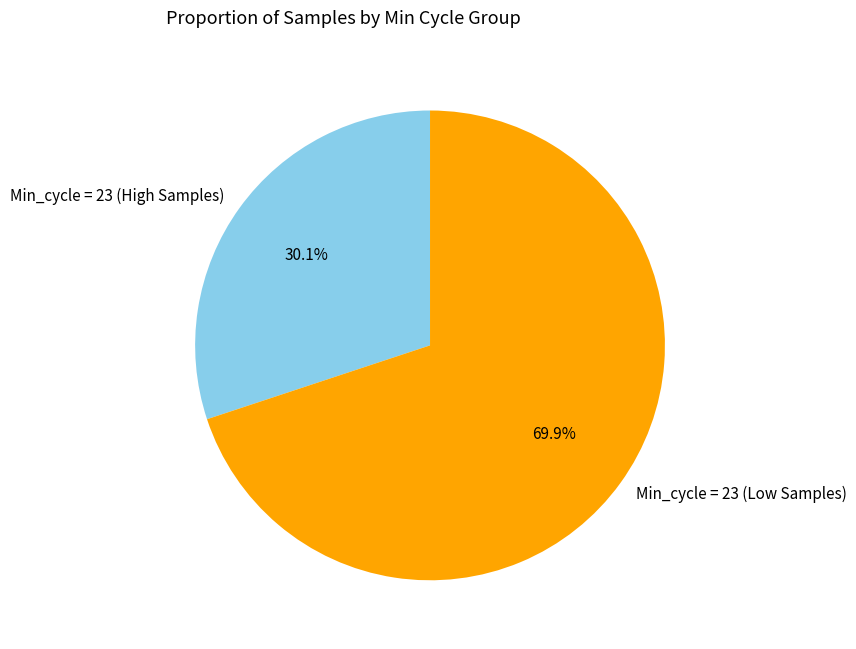

Is Min_cycle = 23 (Low Samples) the majority of the pie?

Yes